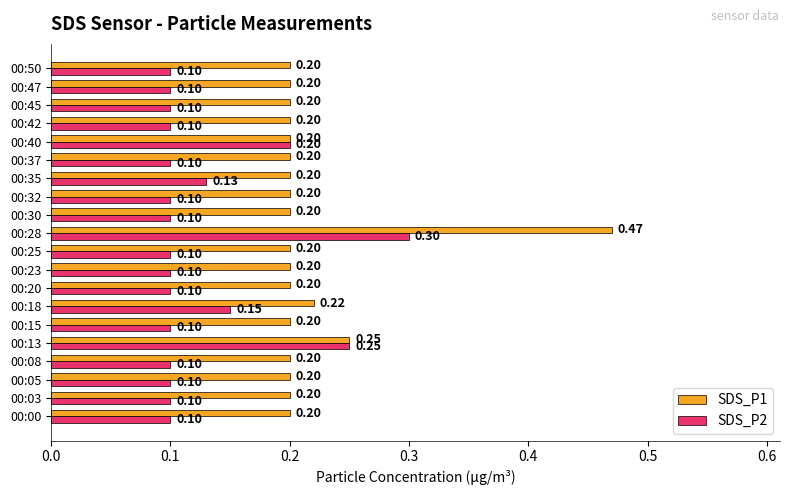

Which series has the largest total across all categories?

SDS_P1